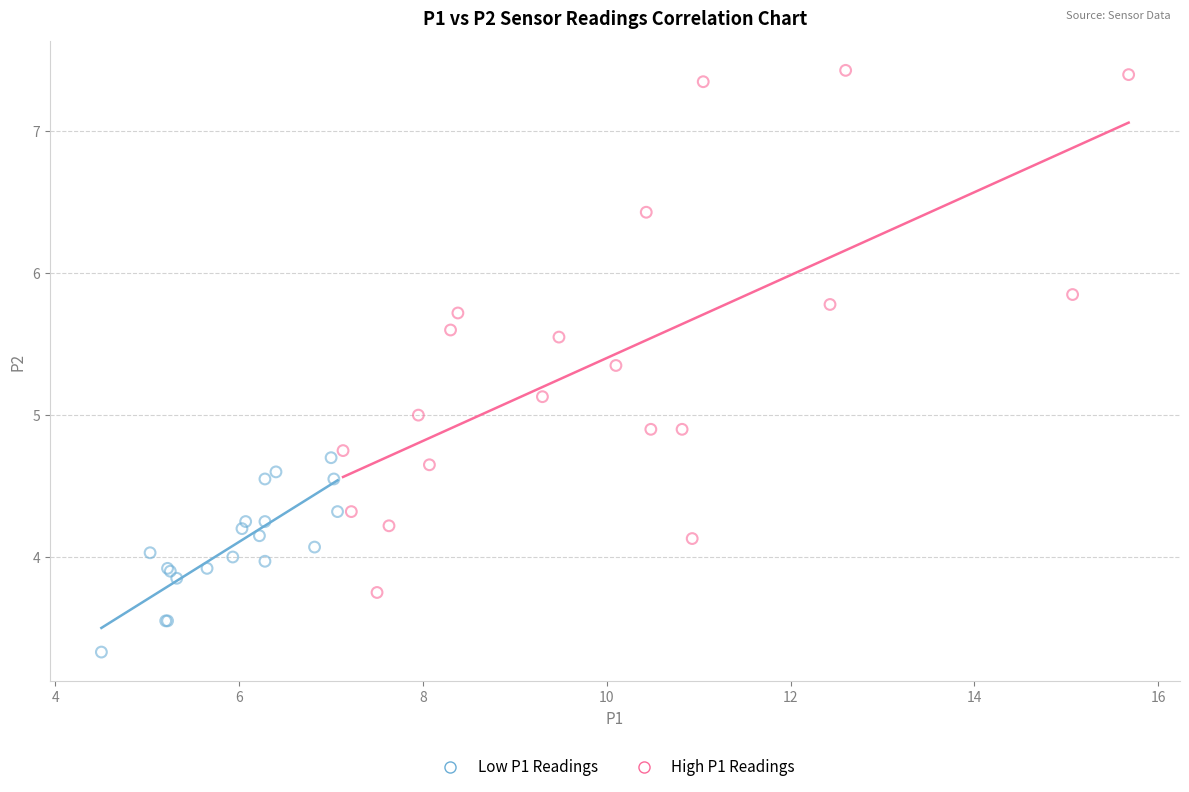

Which series reaches the maximum Y coordinate?

High P1 Readings